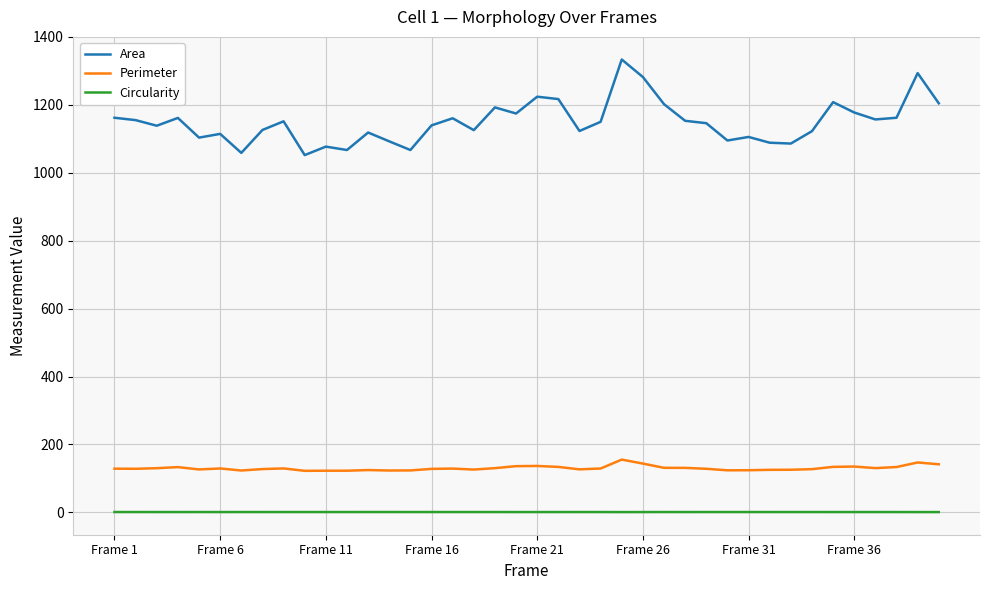

List the series in order of their peak value, highest first.

Area, Perimeter, Circularity